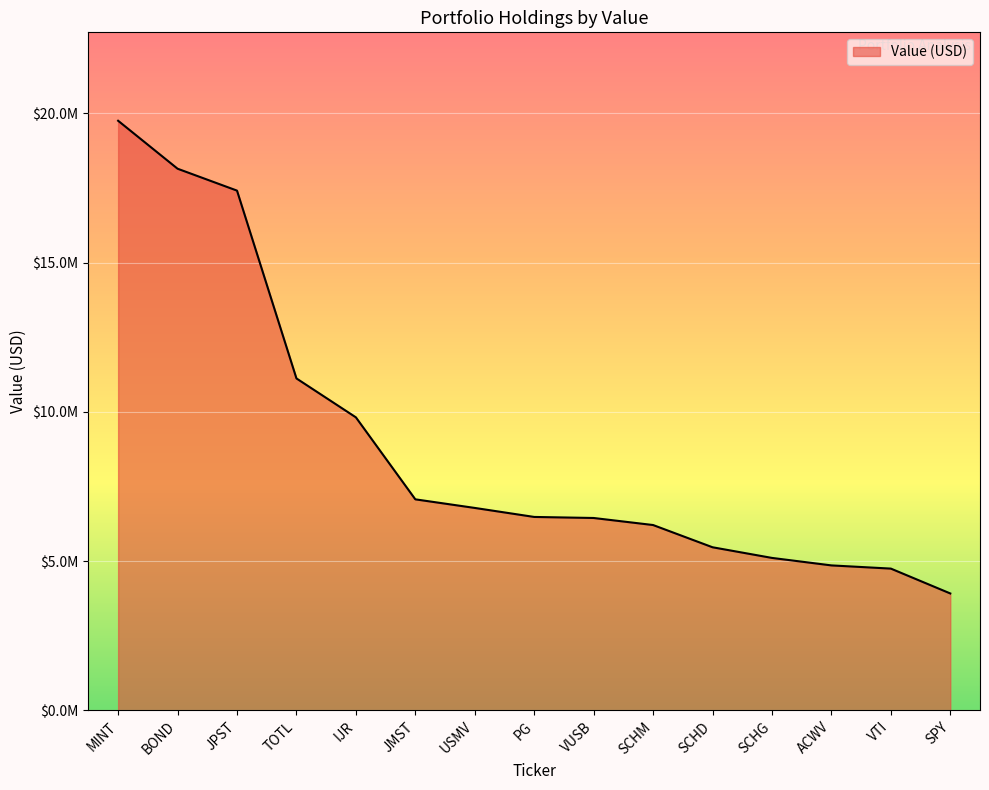

Approximately how many times larger is the value at MINT compared to BOND?

1.1